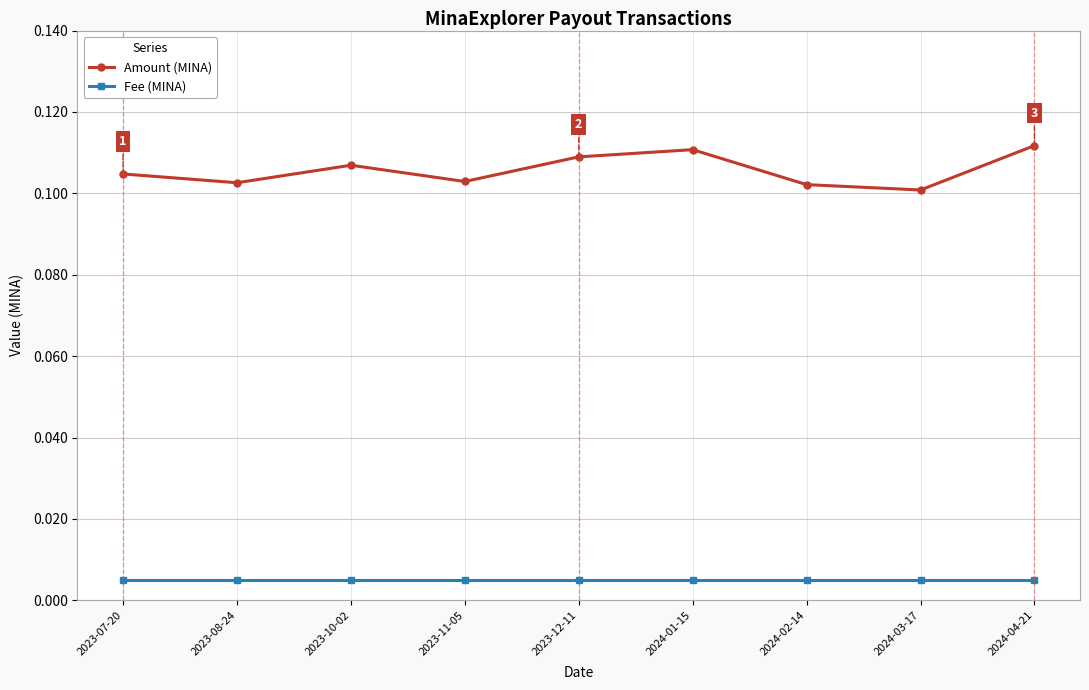

How many data points does each series have?

9